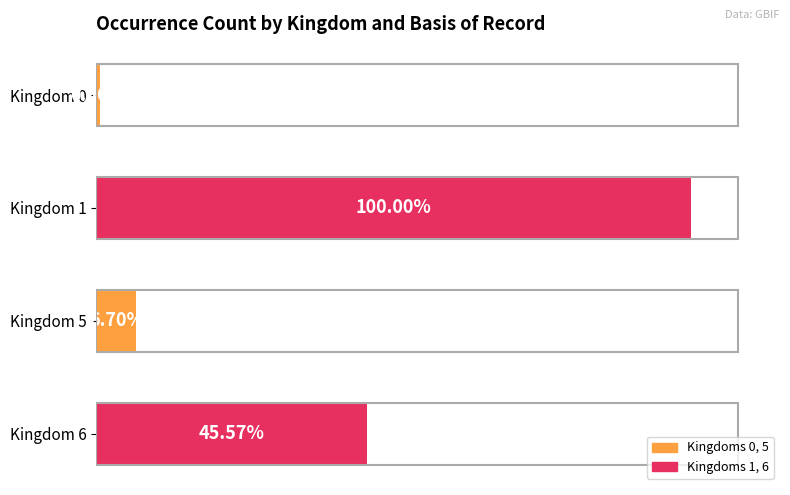

Does the chart contain stacked bars?

No